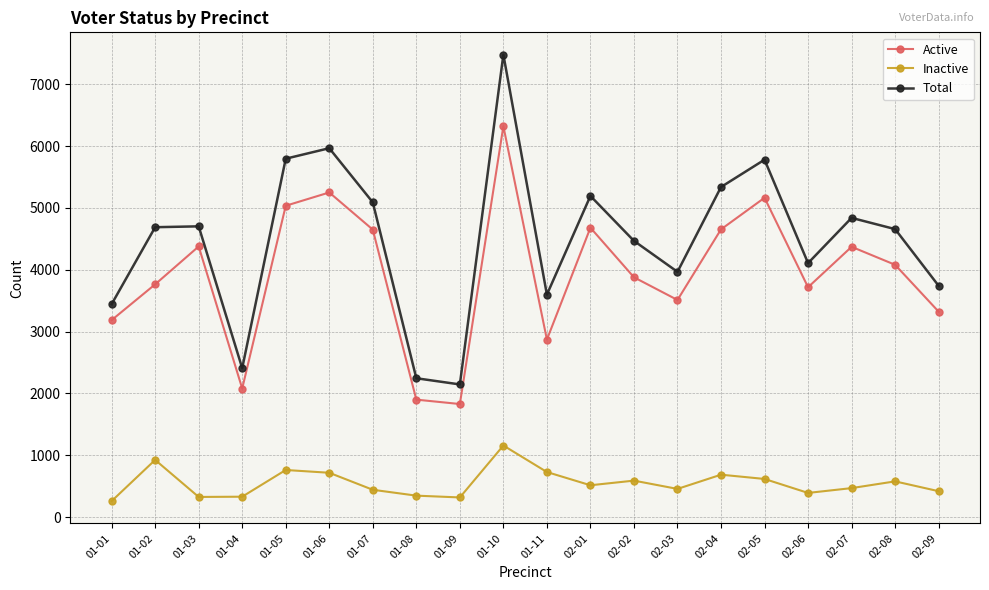

What is the spread (max minus min) of values at 02-01?

4680